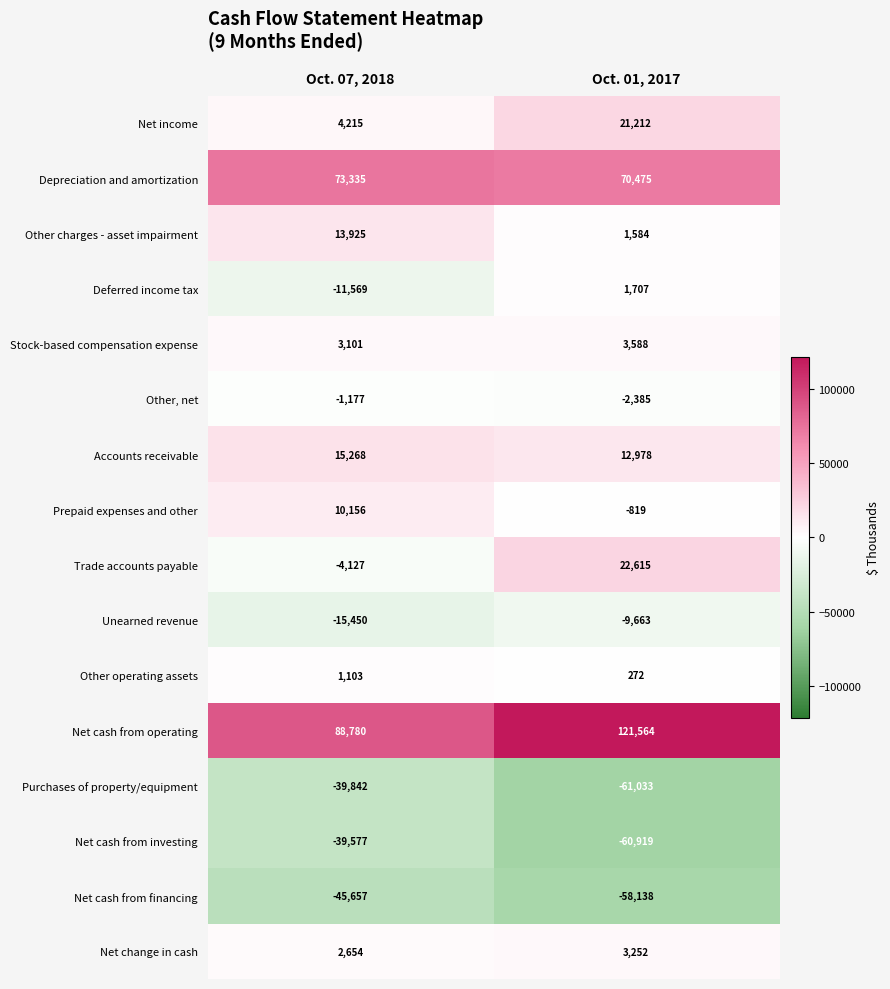

What is the minimum value shown in the chart?

-61033